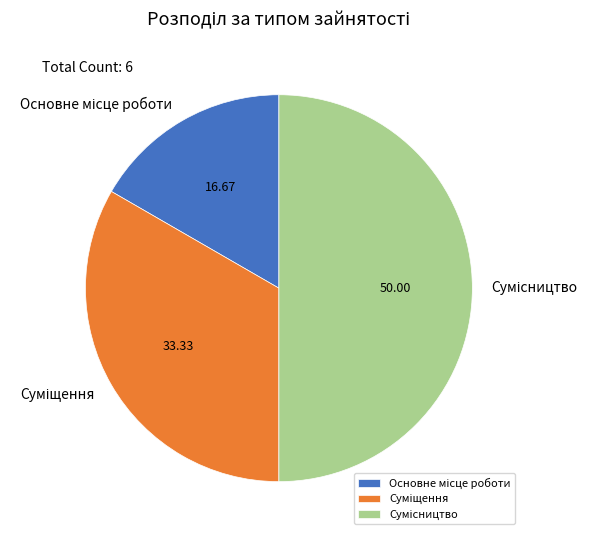

Is it true that Сумісництво is 56% of the pie?

False